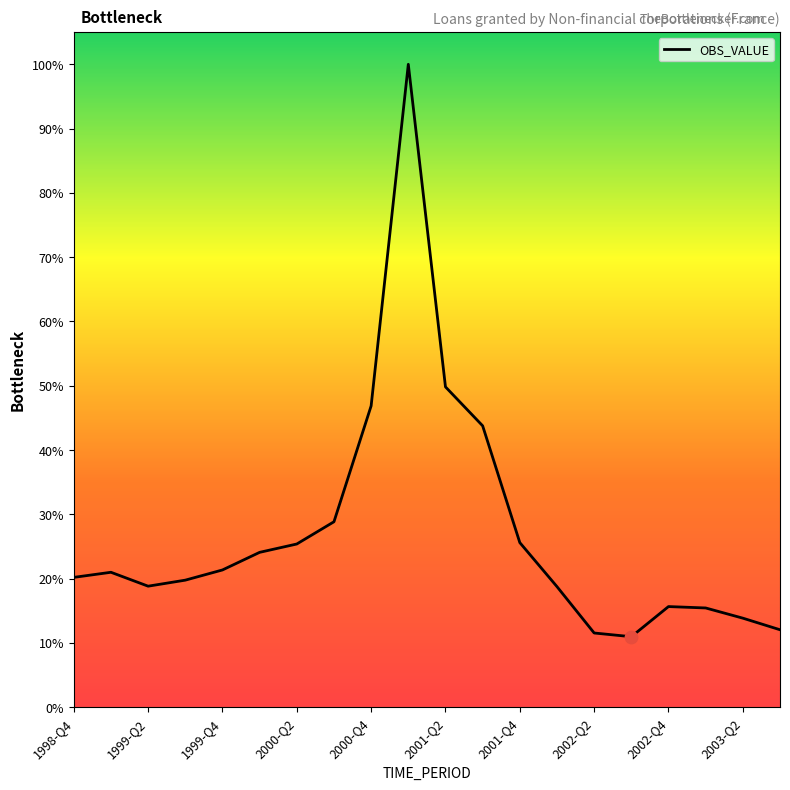

Does the chart have visible grid lines?

No